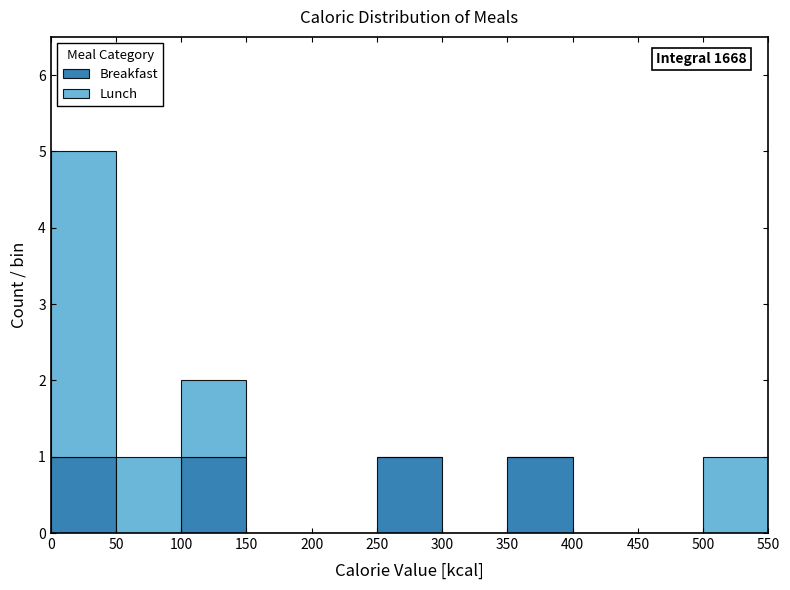

Which range on the x-axis has the tallest stacked bar (by total height)?

0 to 50